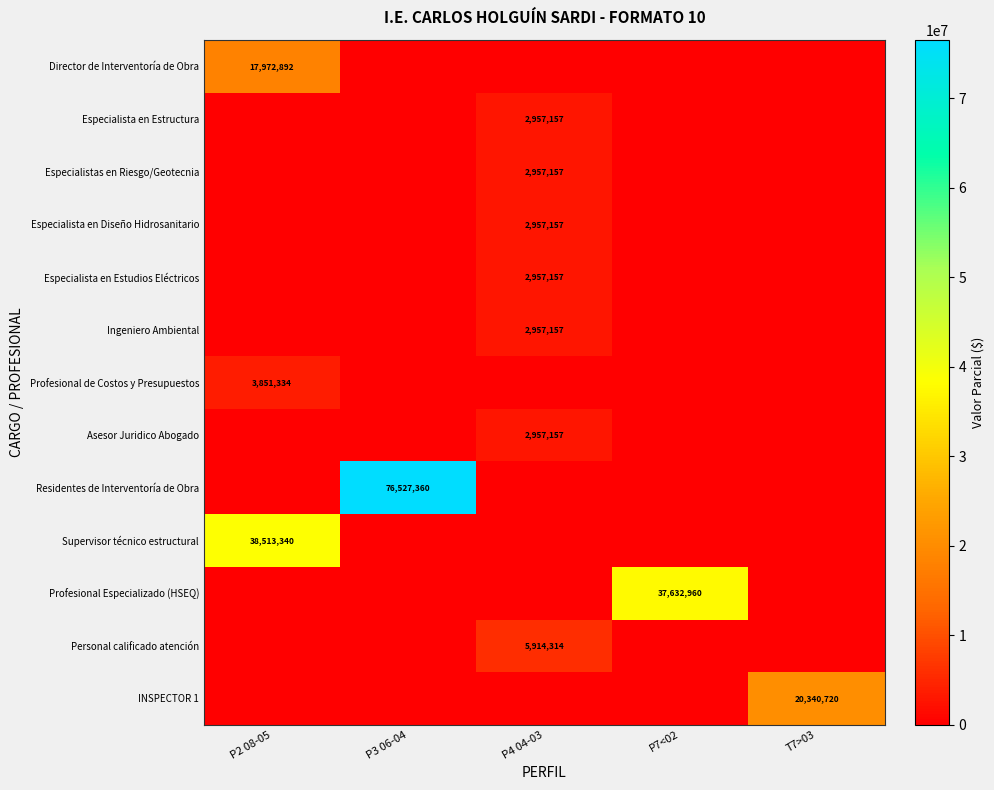

The value of Especialista en Estudios Eléctricos at P4 04-03 is 2957157. True or false?

True